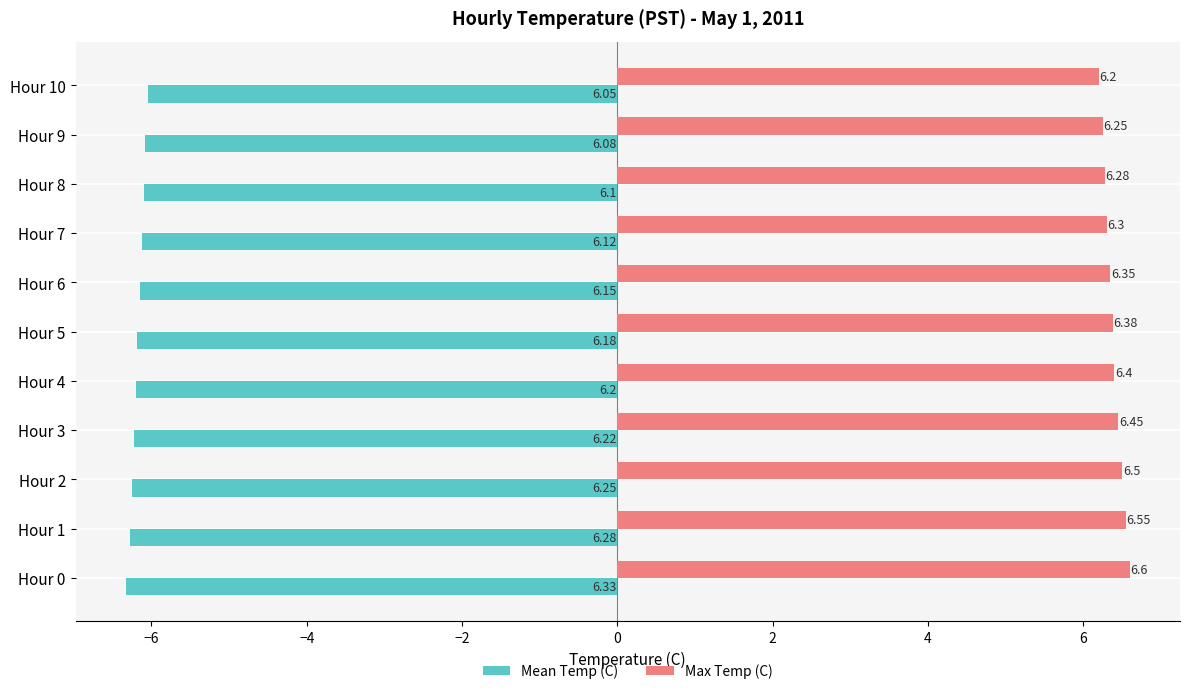

What is the difference between the maximum and minimum values in the Mean Temp (C) series?

0.3